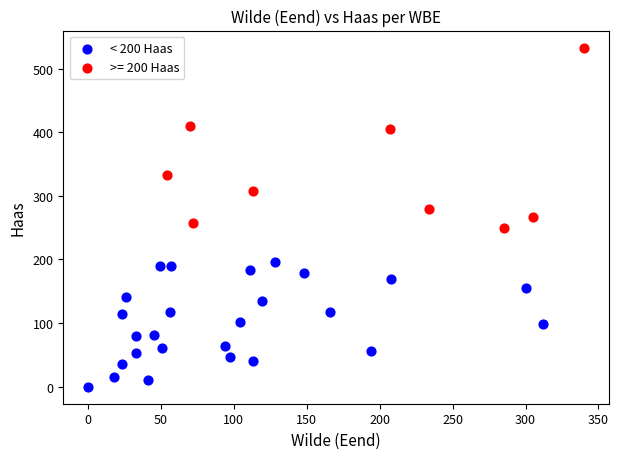

Which series has the largest Y range (max minus min)?

>= 200 Haas